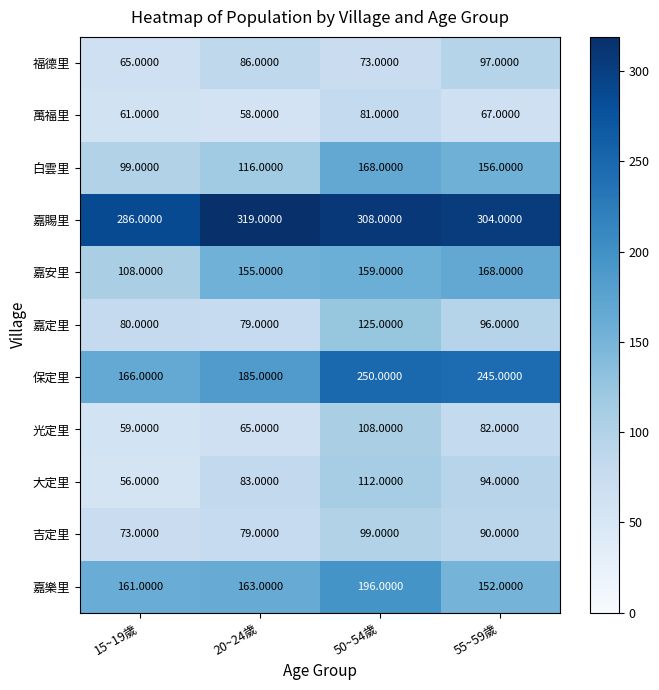

What is the difference between the 白雲里 values at 20~24歲 and 15~19歲?

17